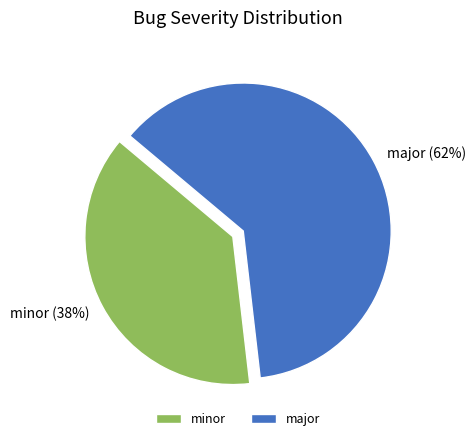

Which category has the biggest portion of the pie?

major